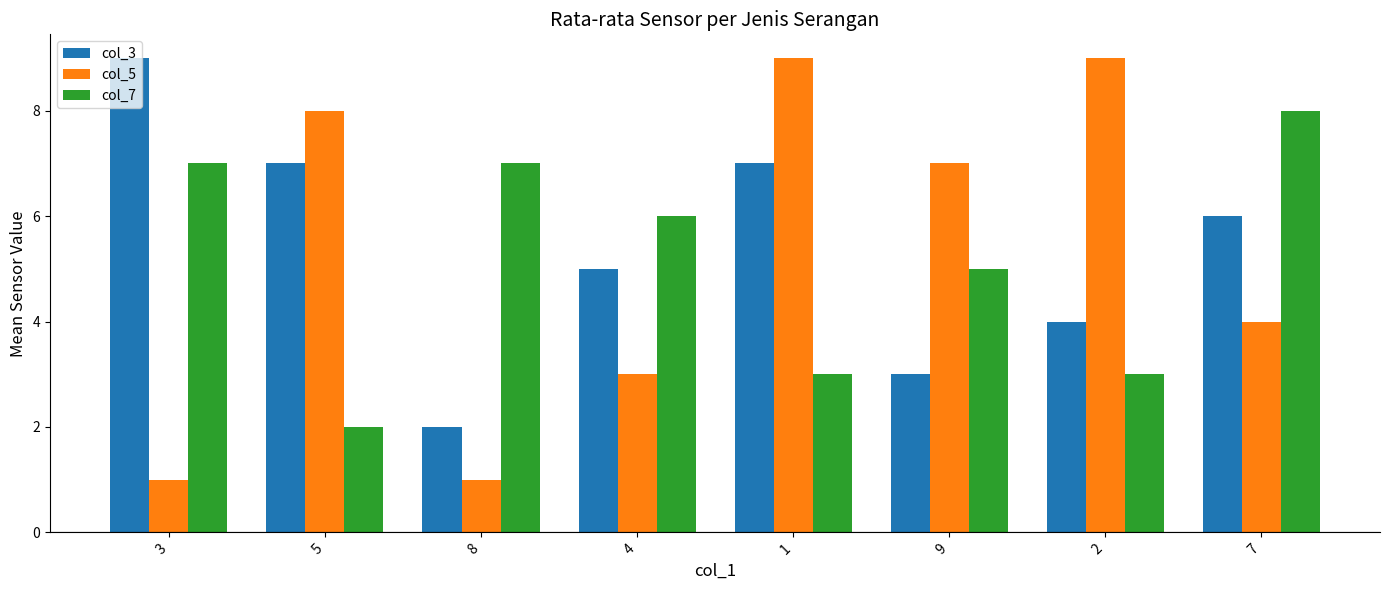

Rank the series at 3 from highest to lowest value.

col_3, col_7, col_5